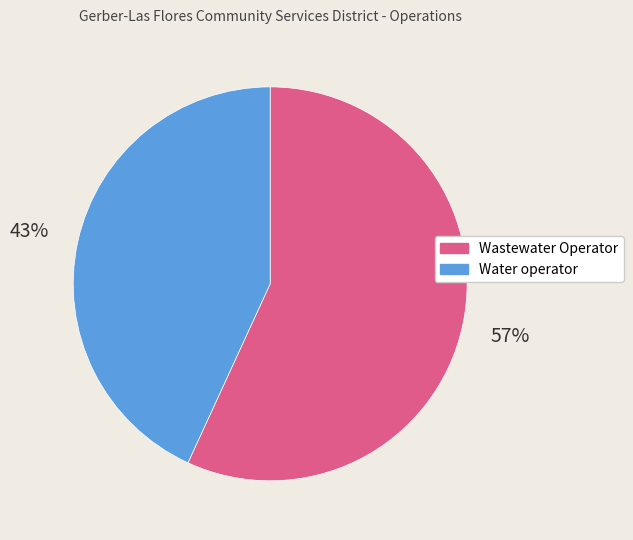

Is there a majority slice in this chart?

Yes